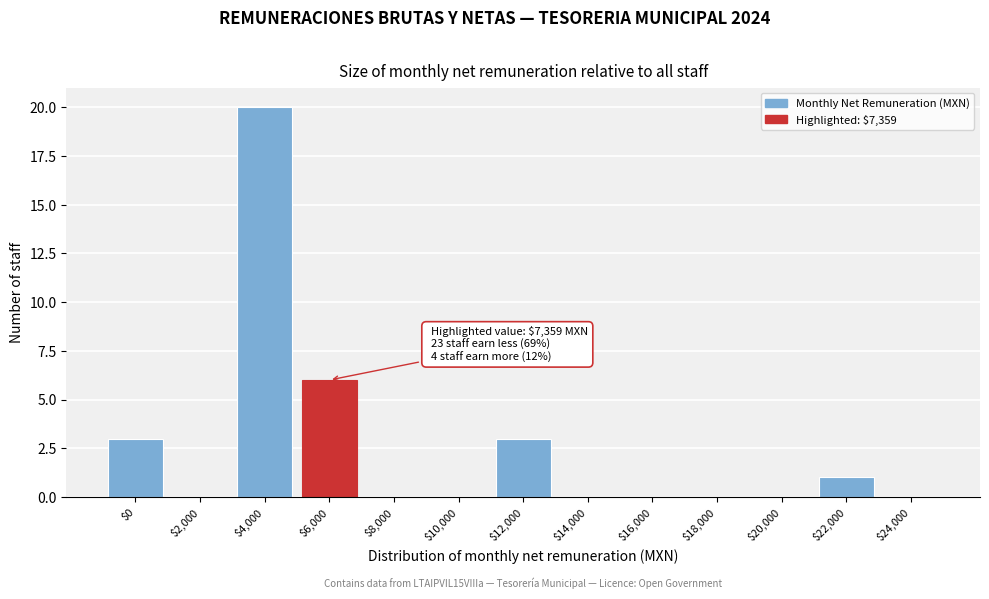

The value at $8,000 is 0. True or false?

True